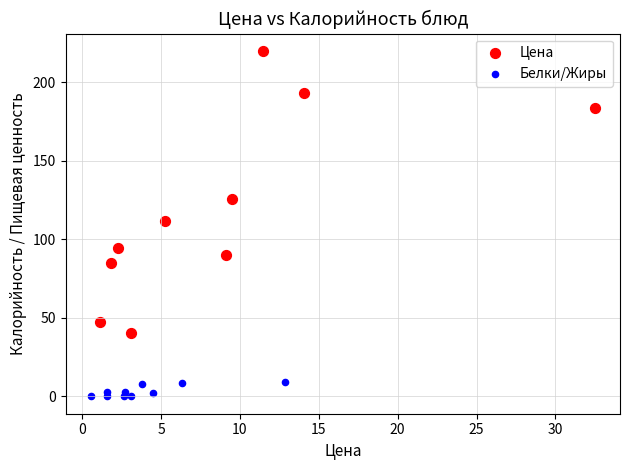

Which series contains the highest Y value?

Цена